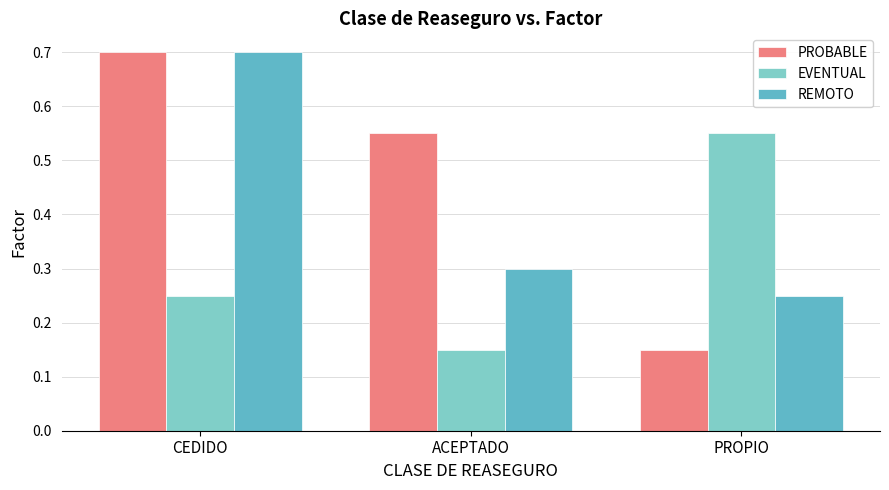

The value of REMOTO at PROPIO is 0.4. True or false?

False